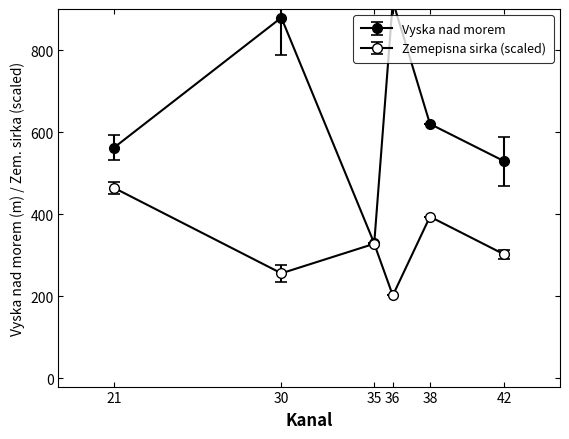

At which label does Zemepisna sirka first exceed 49?

21